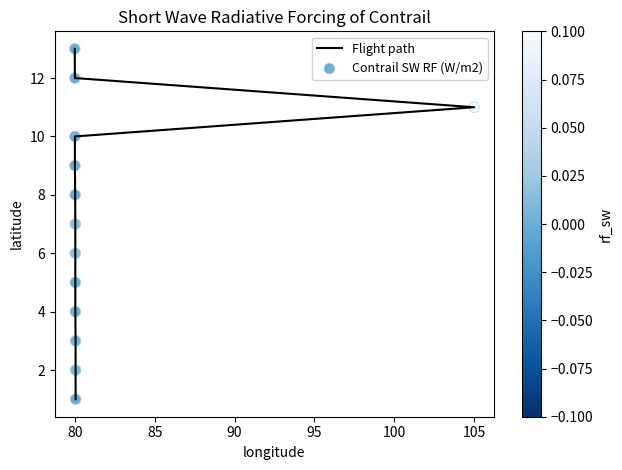

Which series reaches the maximum Y coordinate?

Flight path